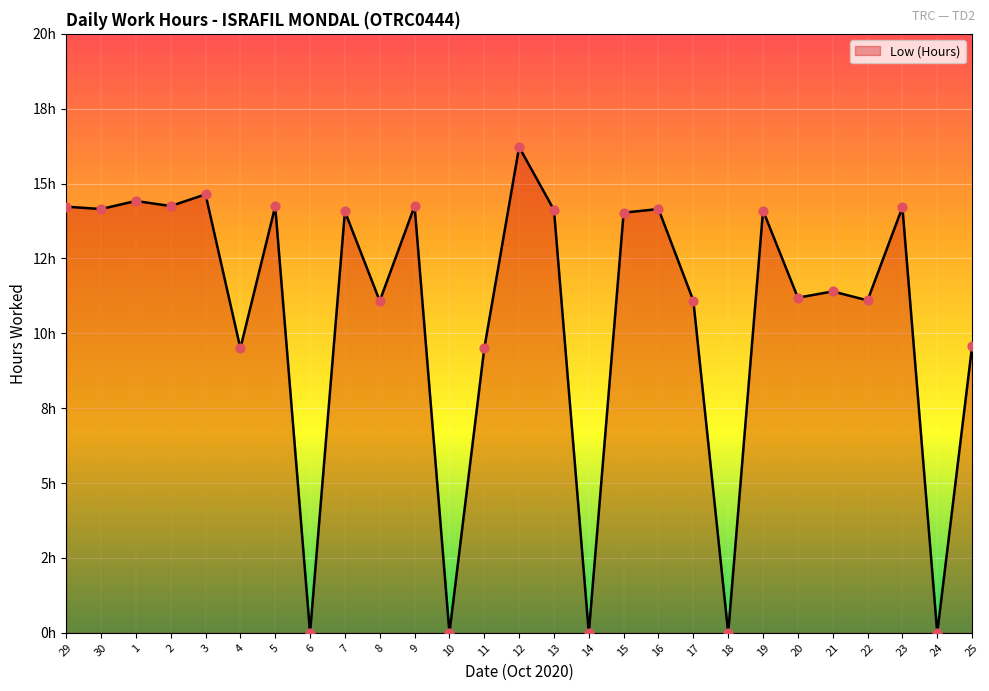

Does the chart have visible grid lines?

Yes